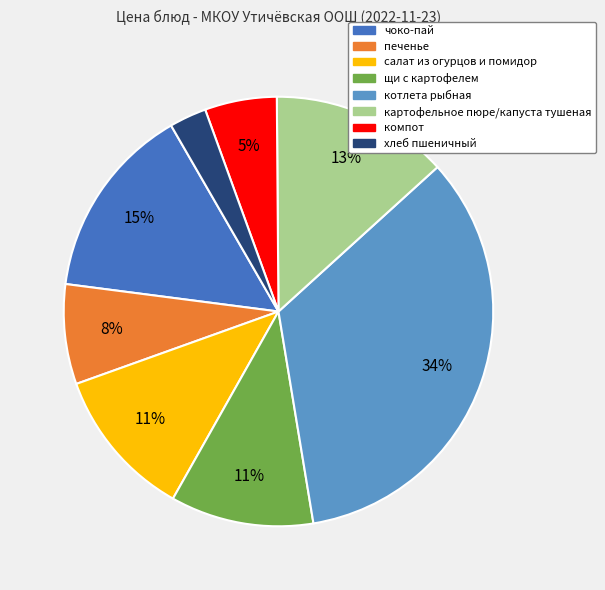

To the nearest percent, what is the combined percentage of салат из огурцов и помидор and чоко-пай?

26%